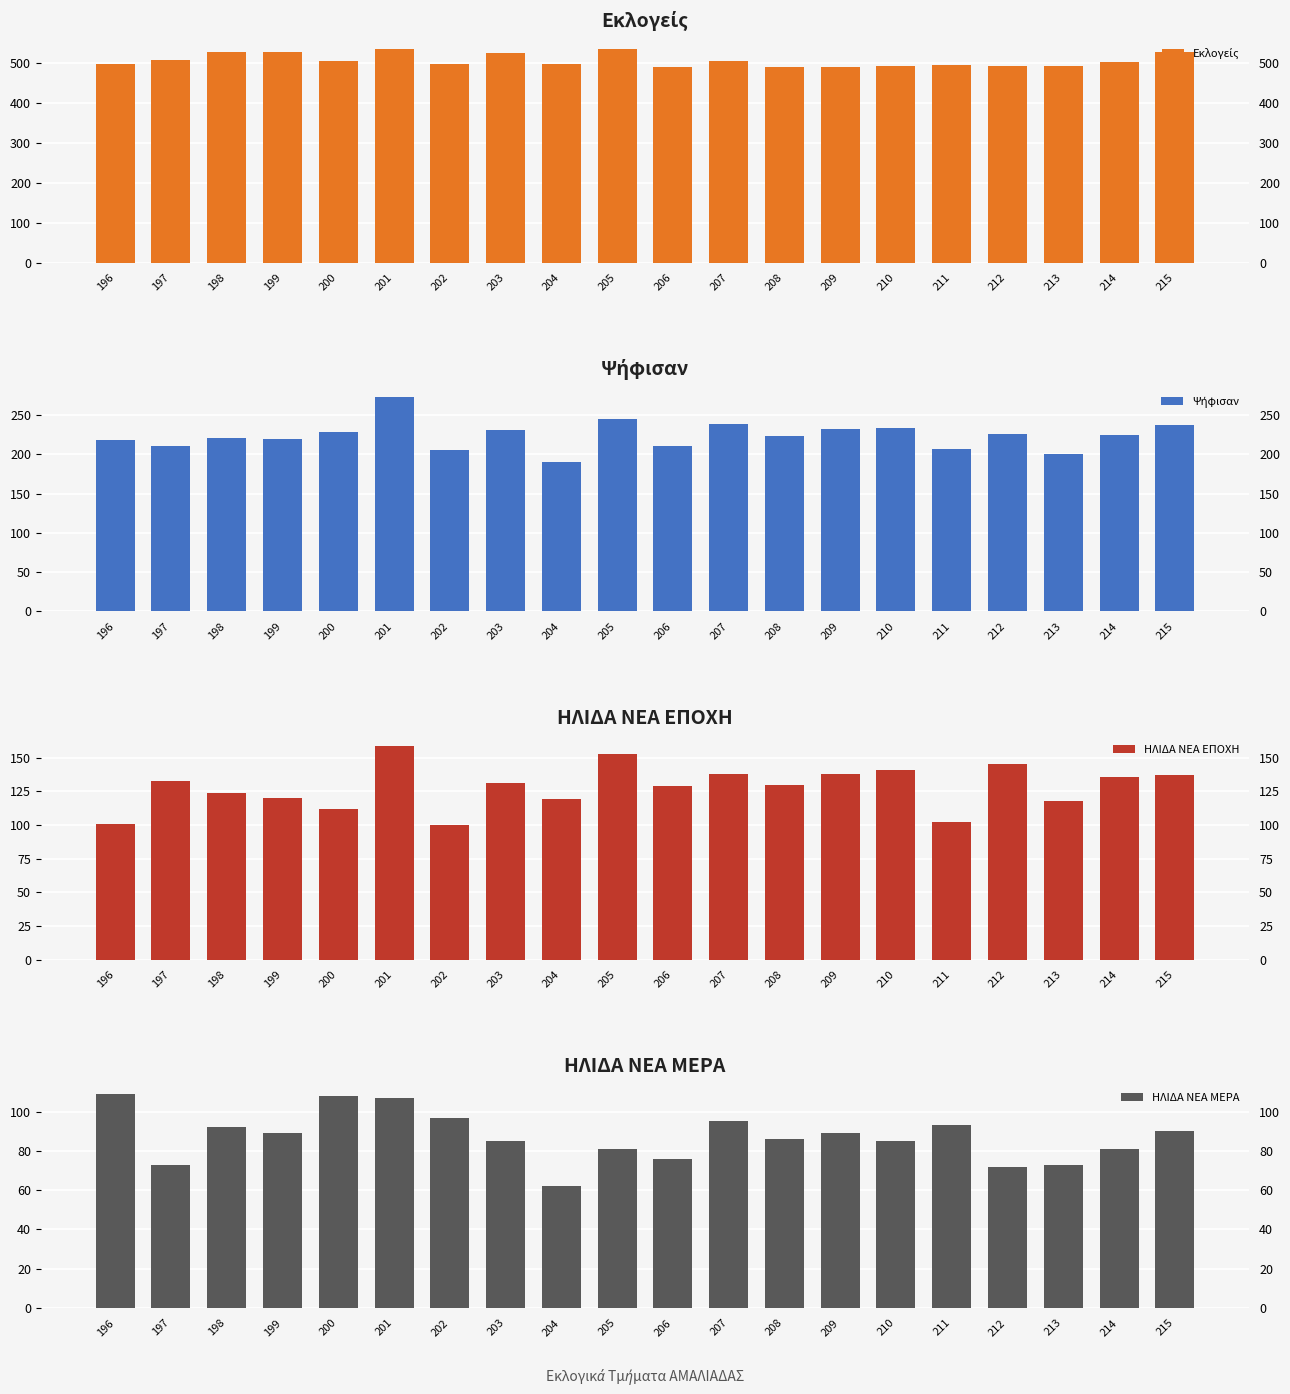

Read the Ψήφισαν value at 211, to the nearest 5.

205